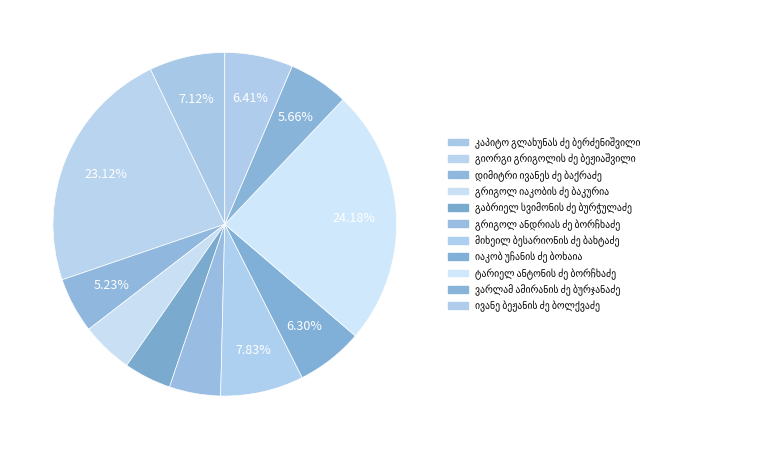

Is the sum of გრიგოლ იაკობის ძე ბაკურია and გრიგოლ ანდრიას ძე ბორჩხაძე greater than half?

No